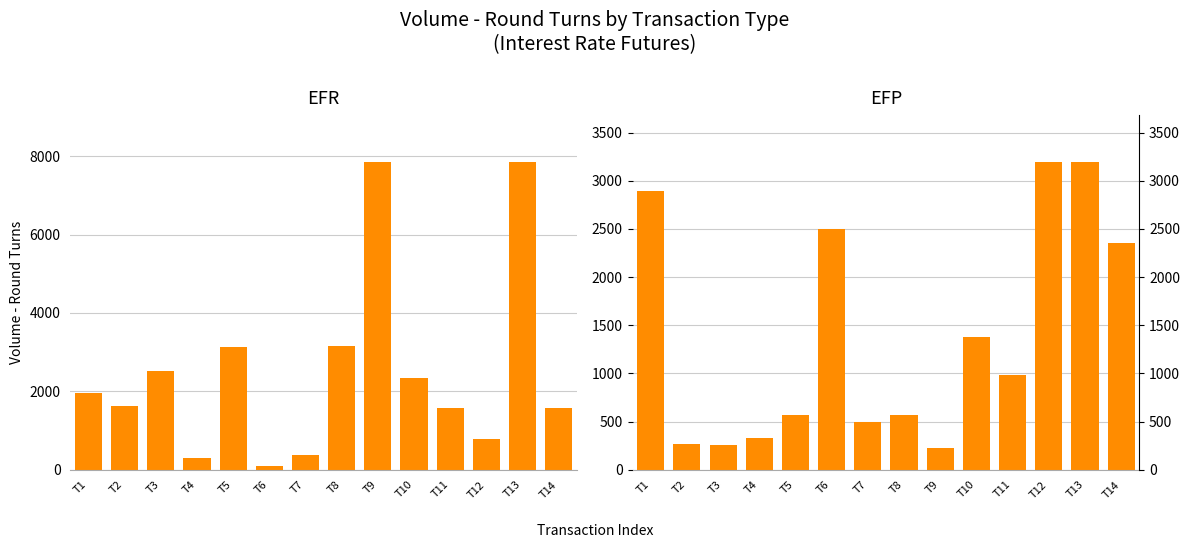

The EFR series shows 990 at T8. True or false?

False